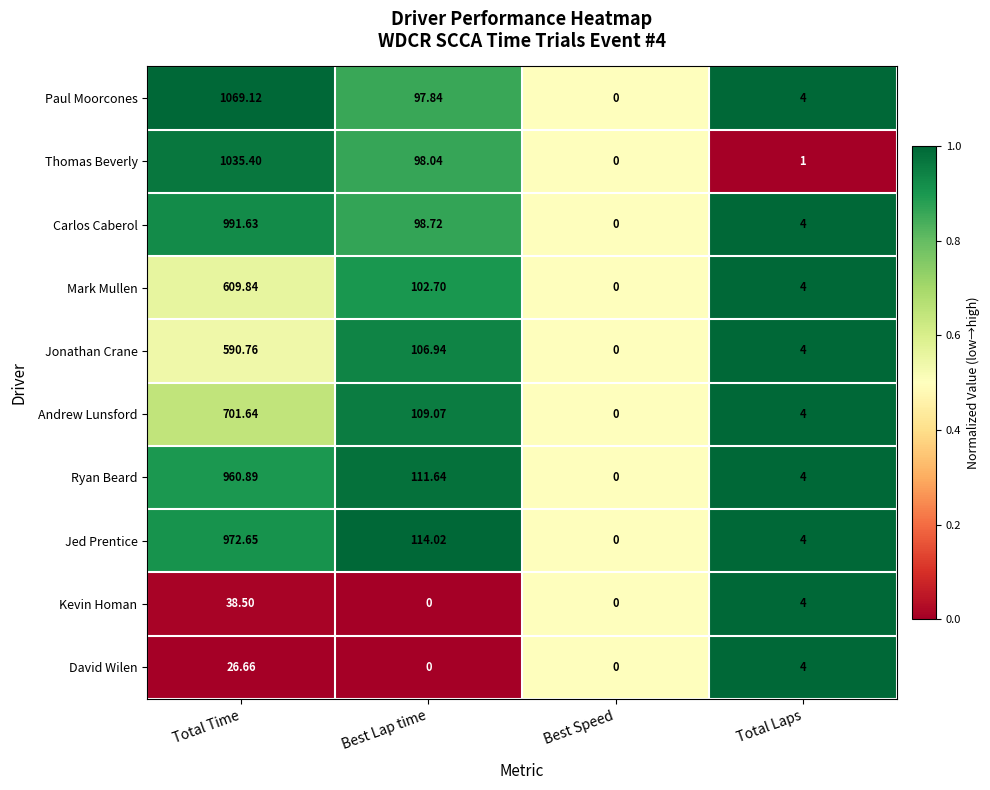

Which series has the largest range (max minus min)?

Paul Moorcones